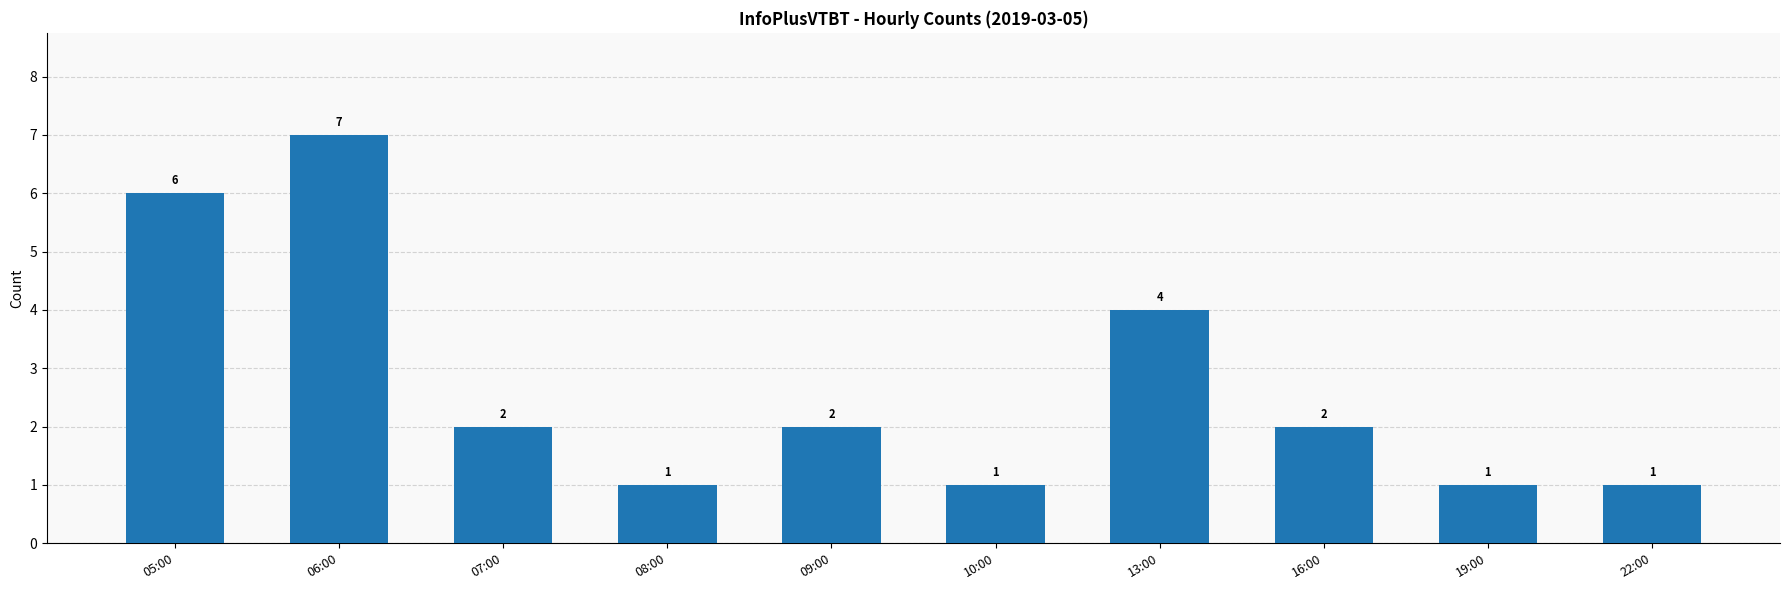

What is the ratio of the value at 06:00 to the value at 05:00?

1.2